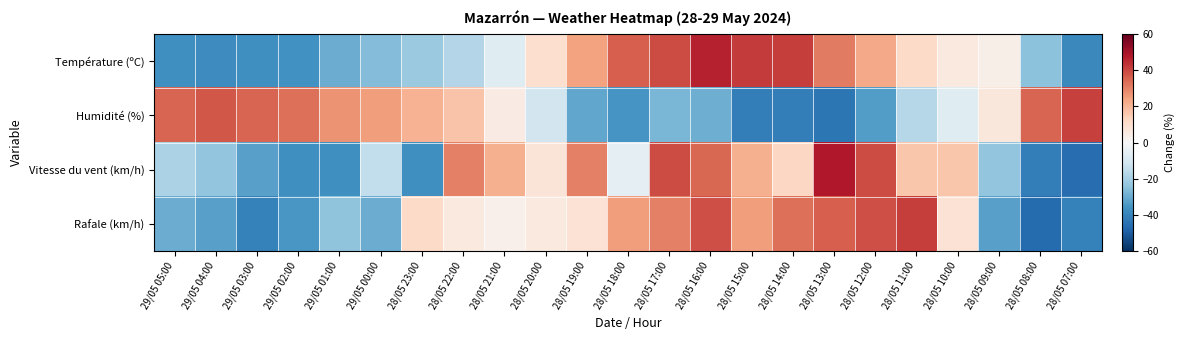

What is the maximum value shown in the chart?

48.0